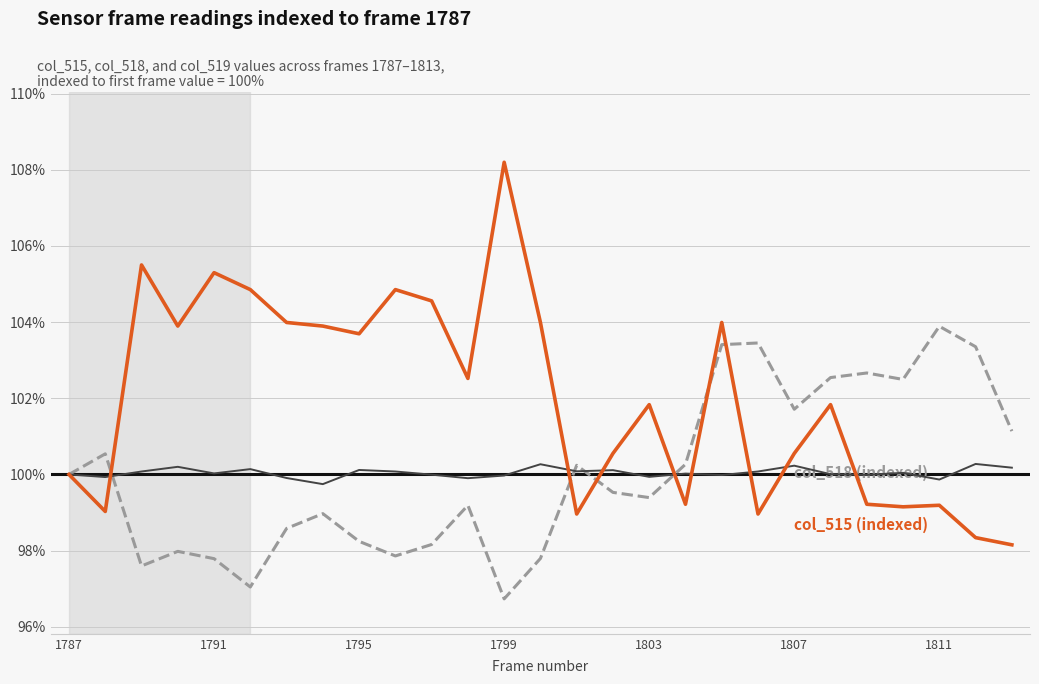

How many lines are shown in the chart?

3